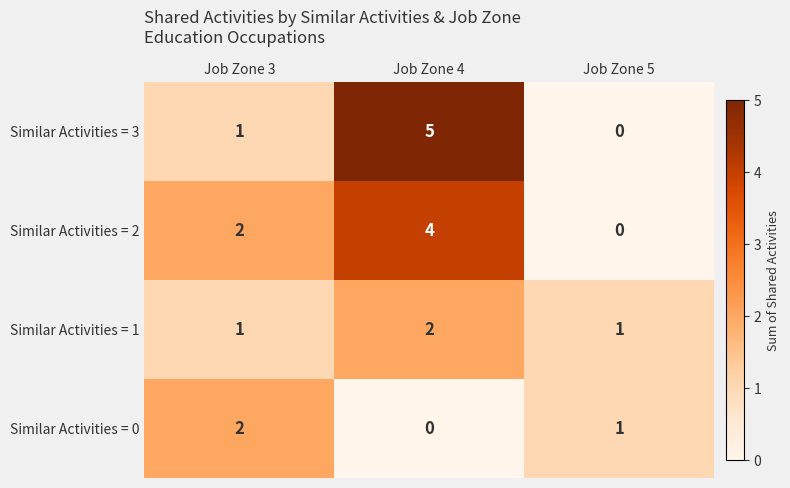

What is the approximate value of Similar Activities = 2 at Job Zone 4?

4